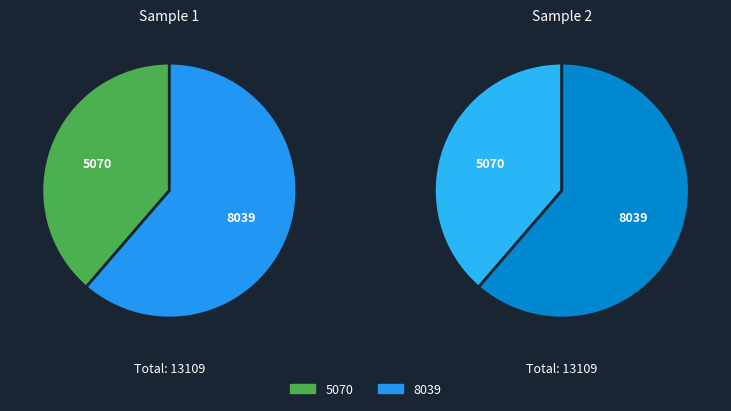

What percentage do 5070 and 8039 together represent?

100.0%